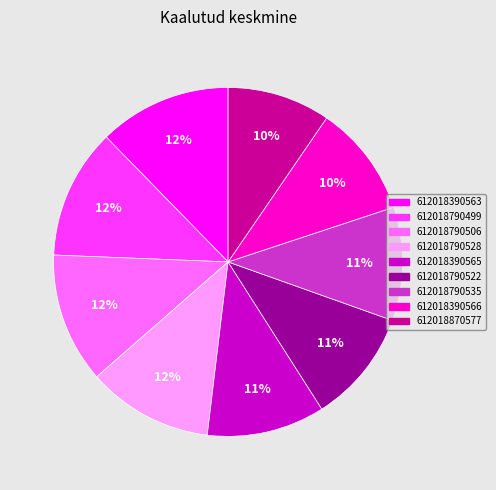

How many segments does this pie chart have?

9